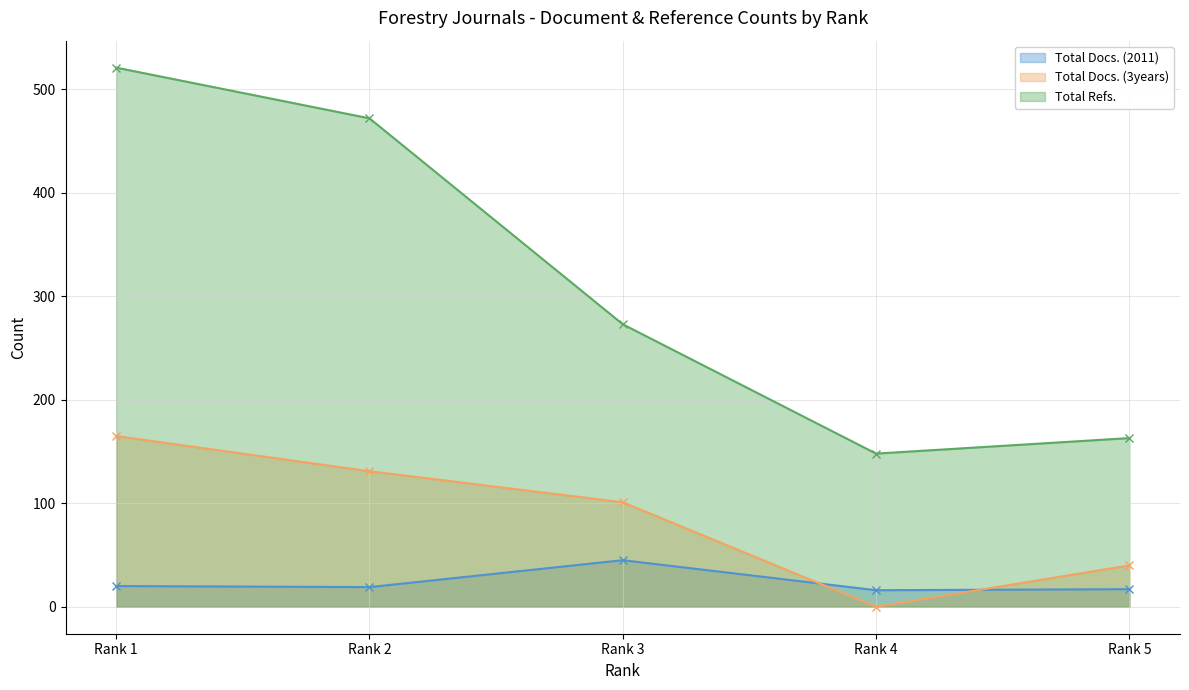

The Total Refs. series shows 225 at Rank 4. True or false?

False